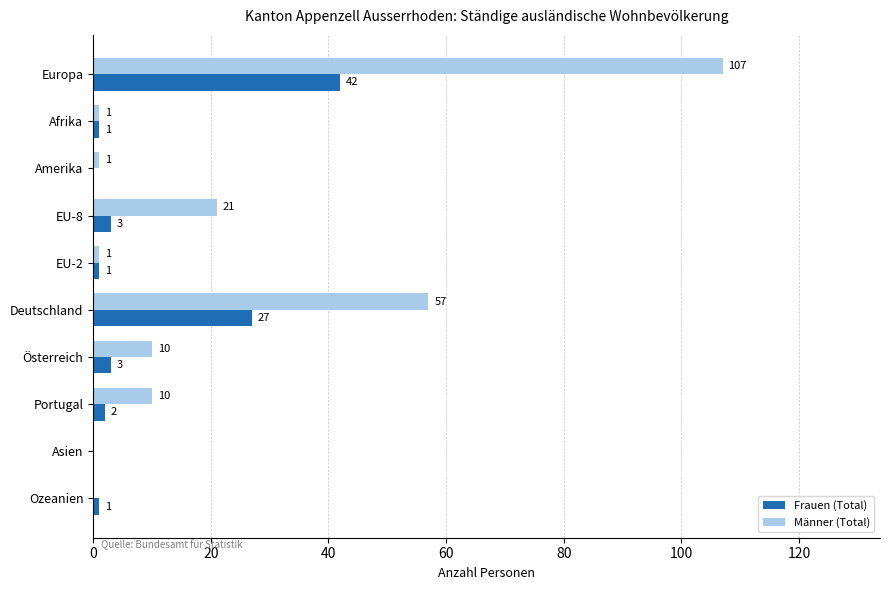

How many distinct data groups are displayed?

2